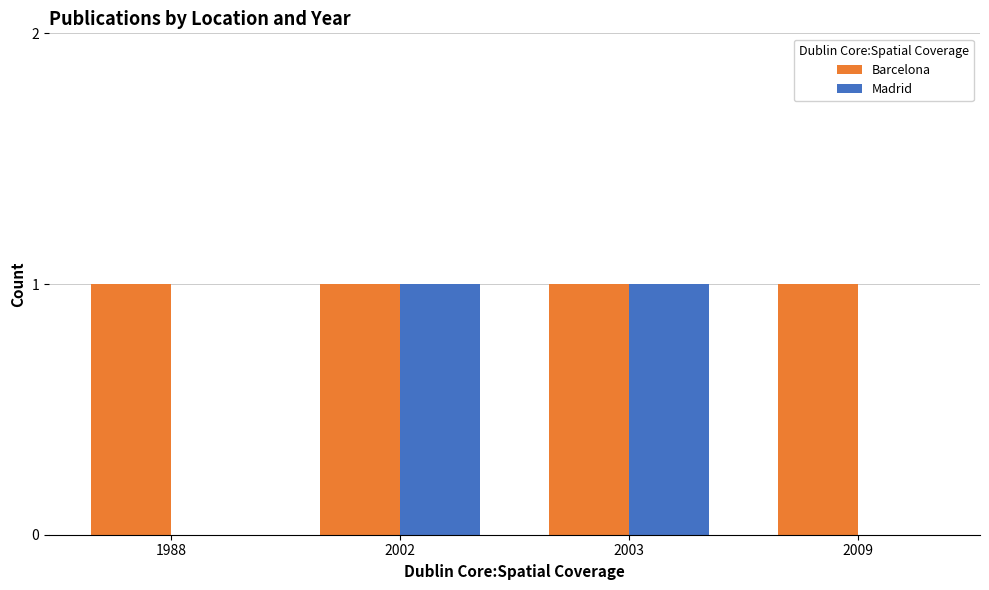

True or false: Madrid has a value of 1 at 2003.

True